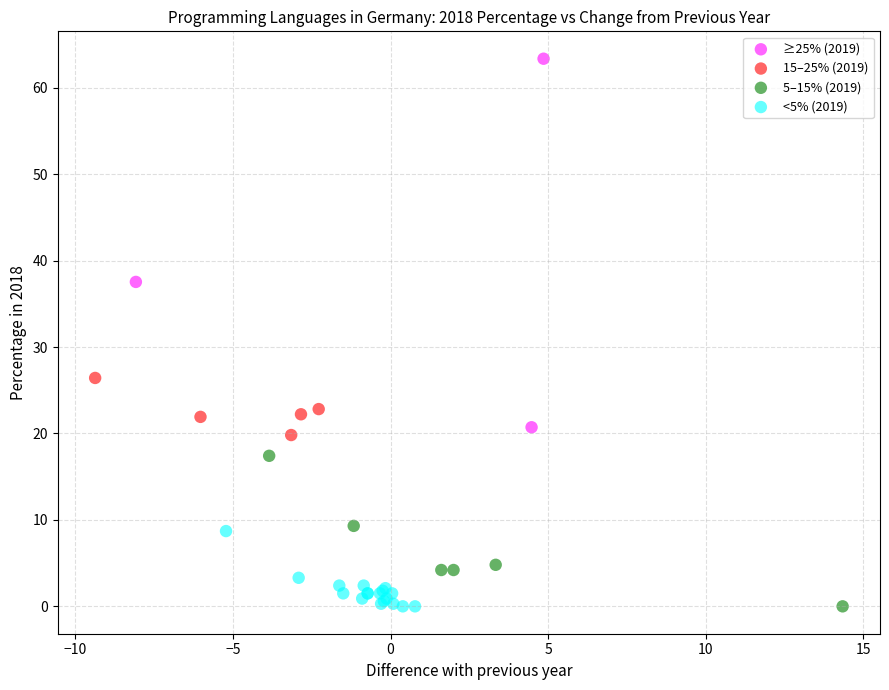

Which series has the widest spread of Y values?

≥25% (2019)